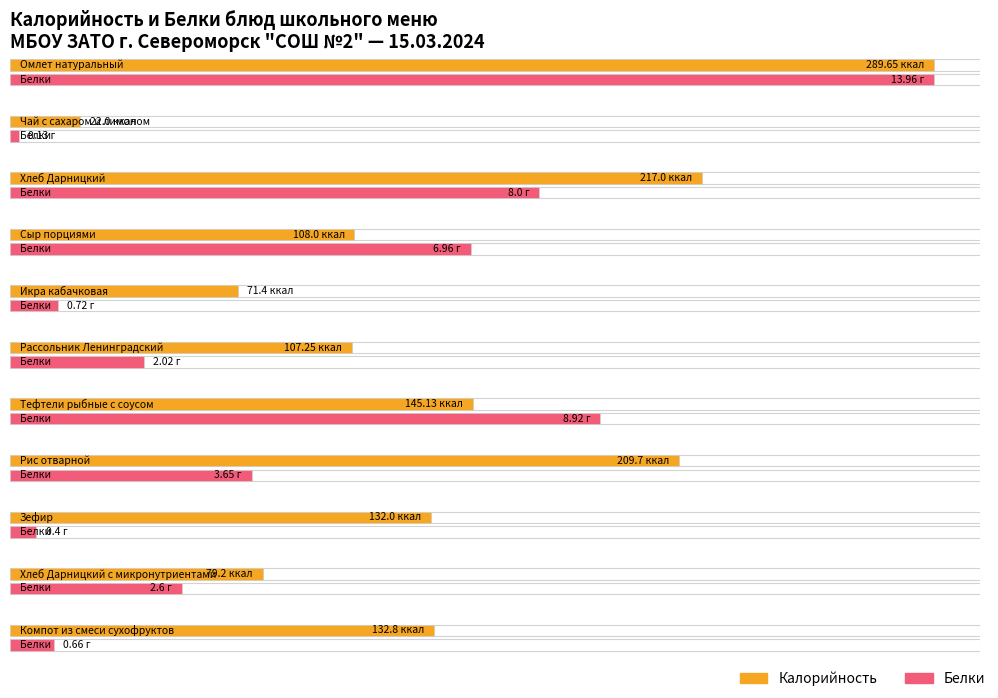

Count the number of data series in this chart.

2